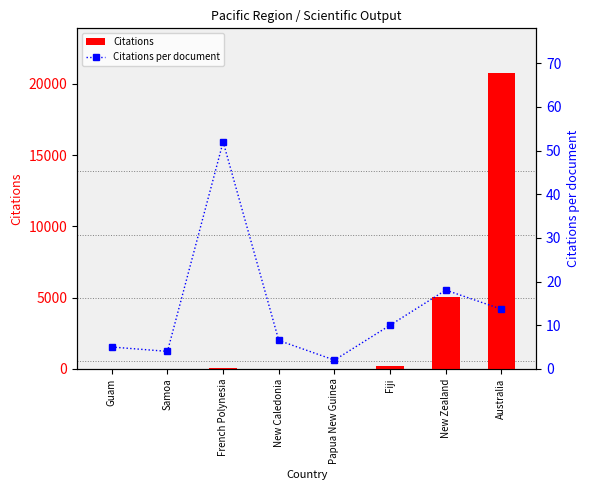

At which category is the sum across all series the highest?

Australia